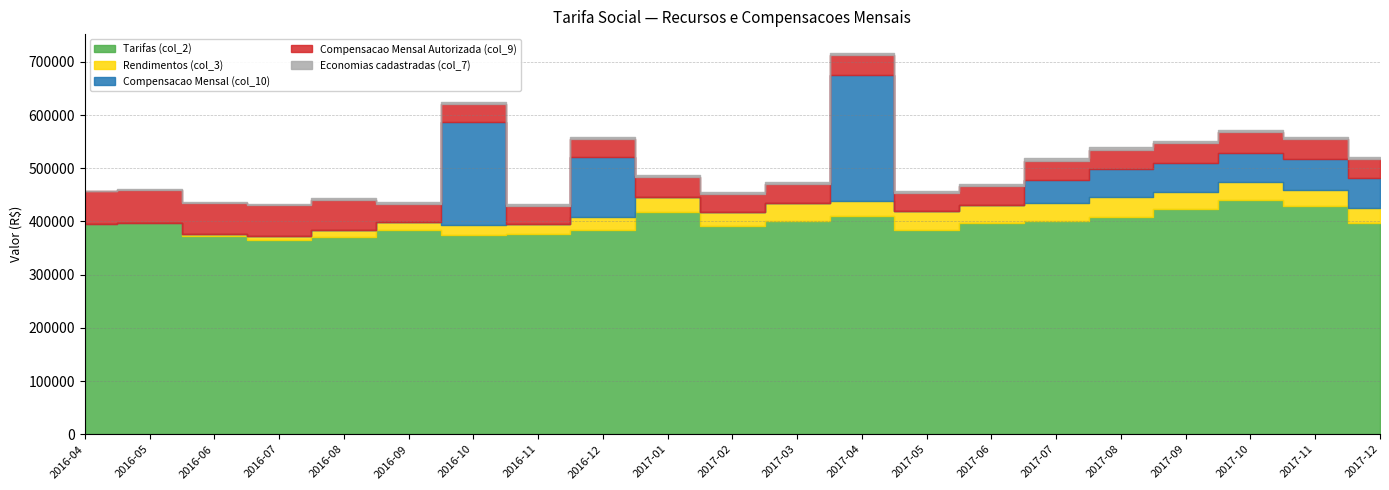

The Compensacao Mensal Autorizada (col_9) series shows 20175.6 at 2016-07. True or false?

False